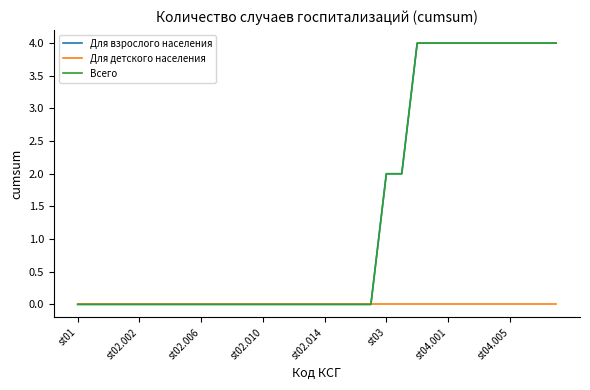

Does the chart display data point markers on the line(s)?

No